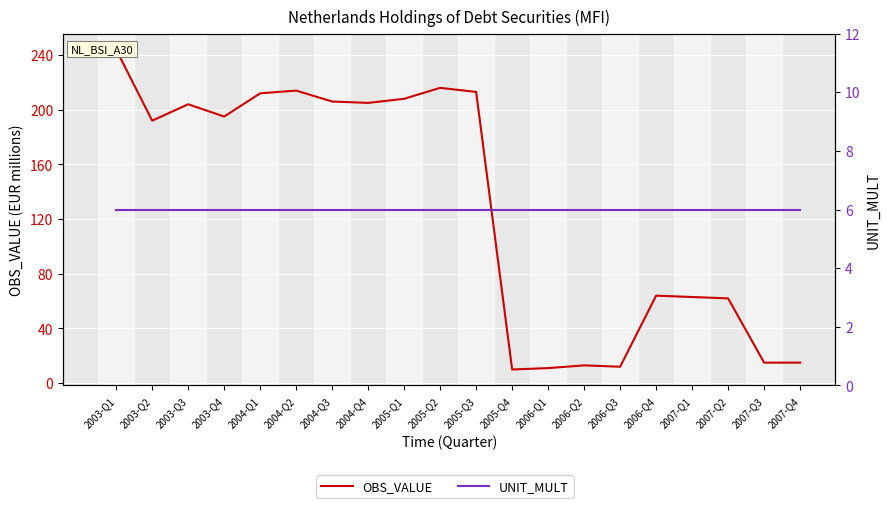

What is the minimum value for UNIT_MULT?

6